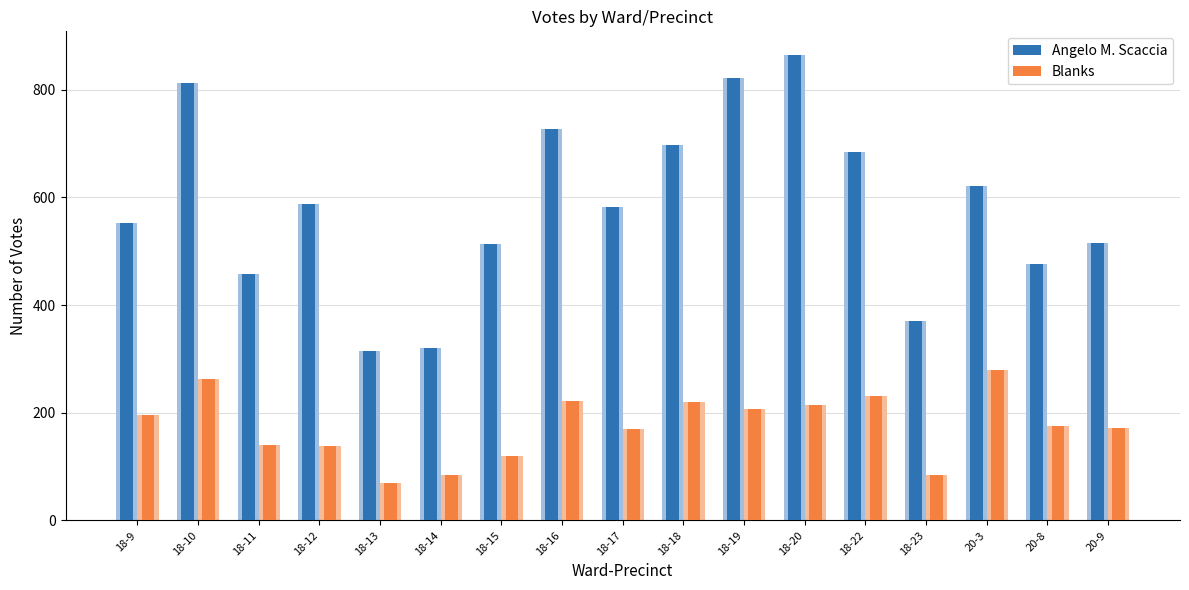

True or false: Angelo M. Scaccia has a value of 726 at 18-16.

True